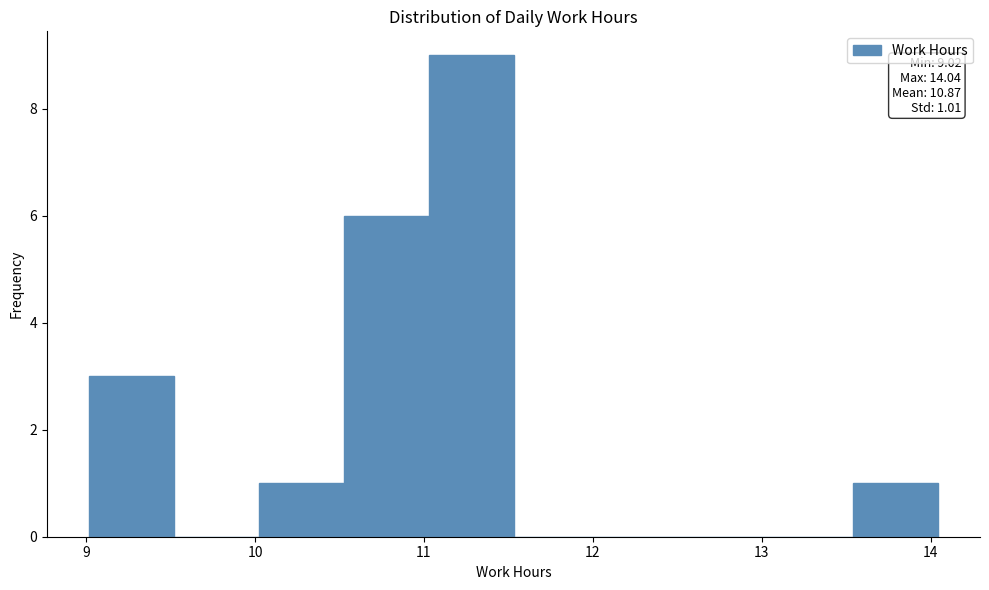

Which range on the x-axis has the tallest bar?

11.0 to 11.5